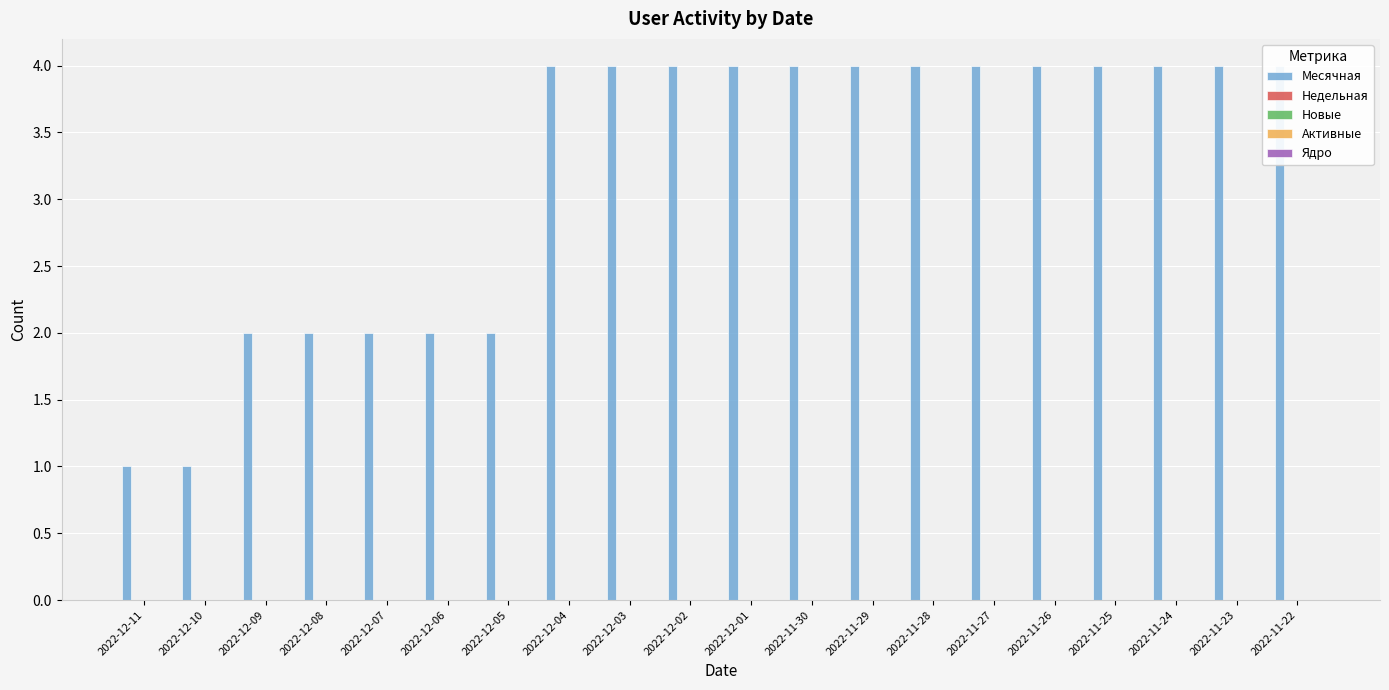

What is the label of the 6th bar from the left?

2022-12-06